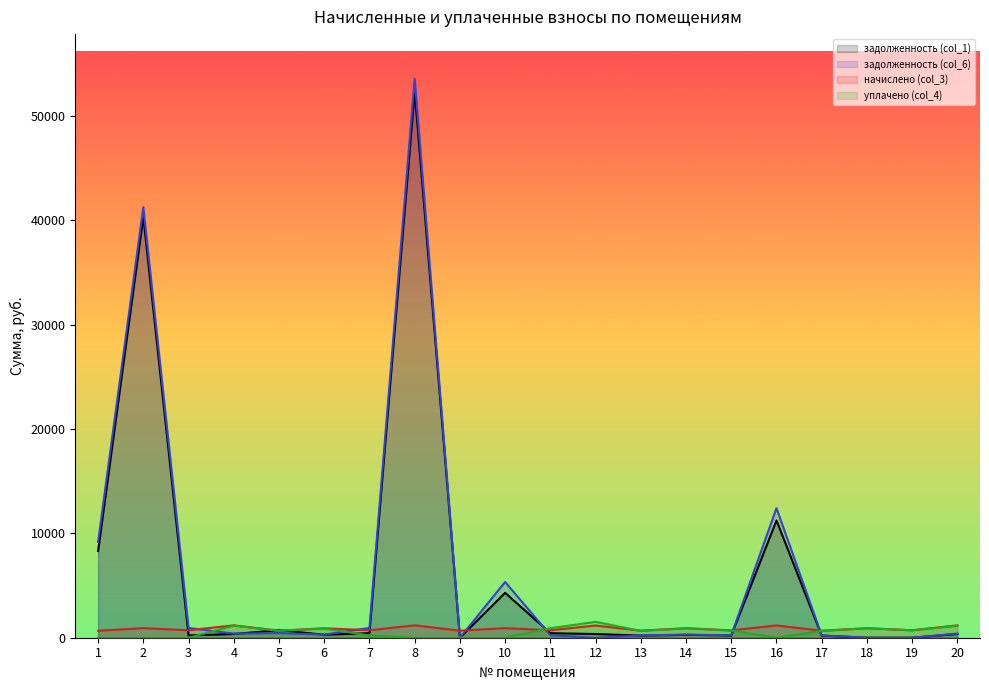

Which series changed the most between 1 and 16?

задолженность (col_6)